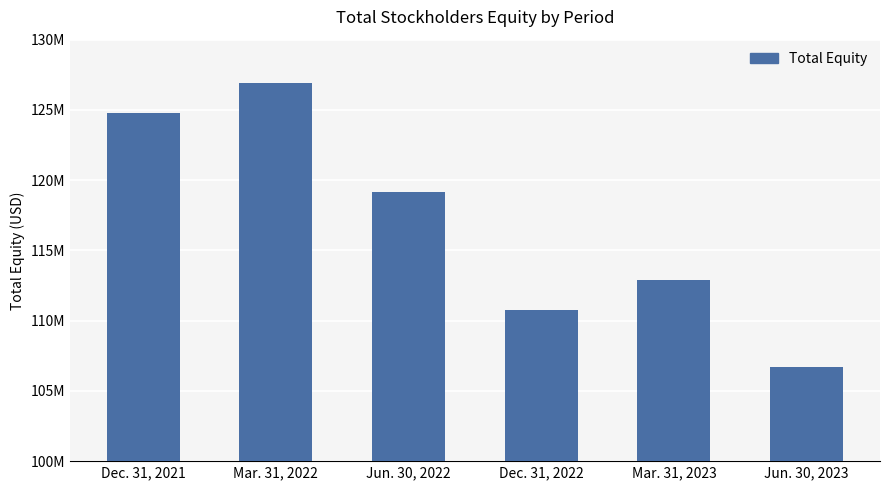

Reading left to right, transcribe all the data shown in this chart.

124758185	126935014	119179708	110793193	112874927	106708198